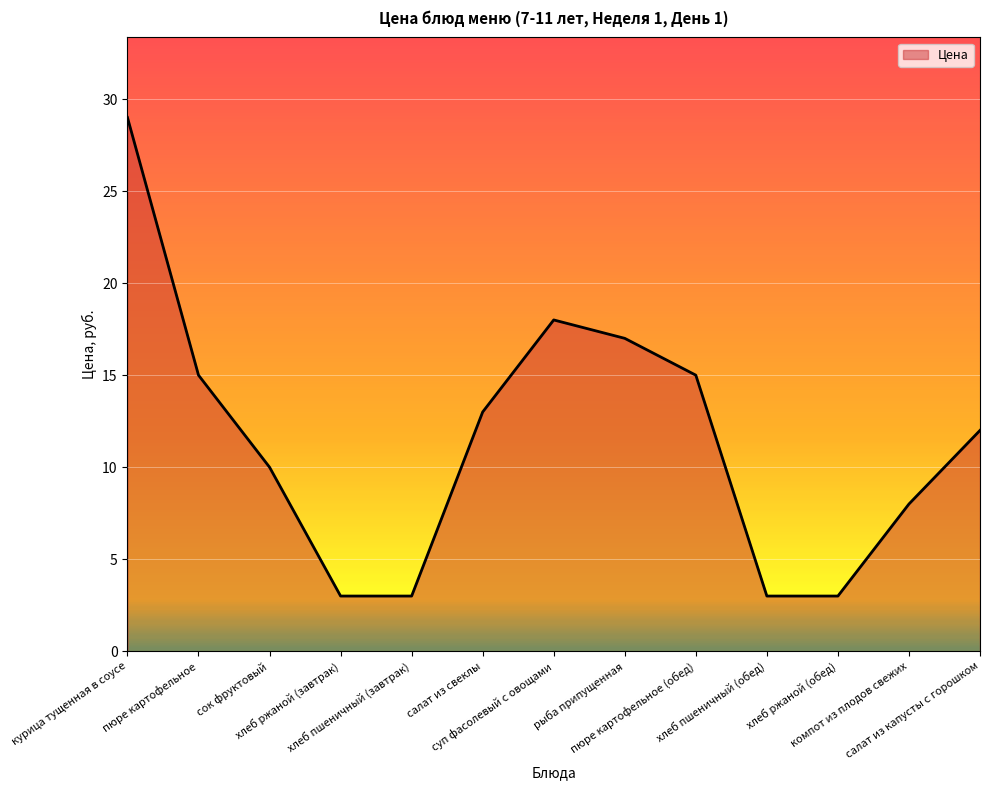

What is the difference between the maximum and minimum values?

26